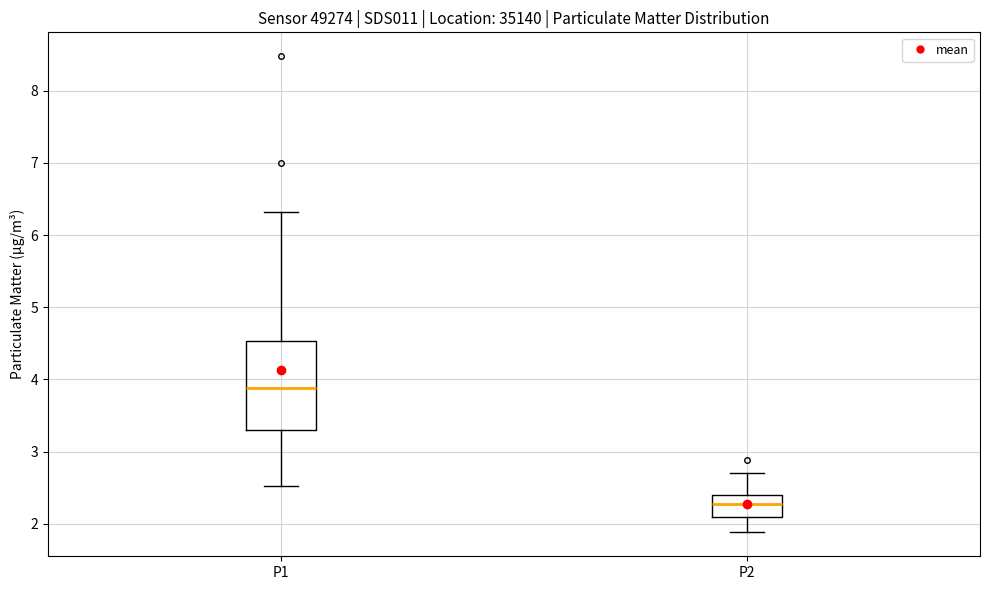

Where is the upper edge of the box for P1 on the y-axis? The values are not printed on the chart, so give them approximately, as read against the axis.

4.5